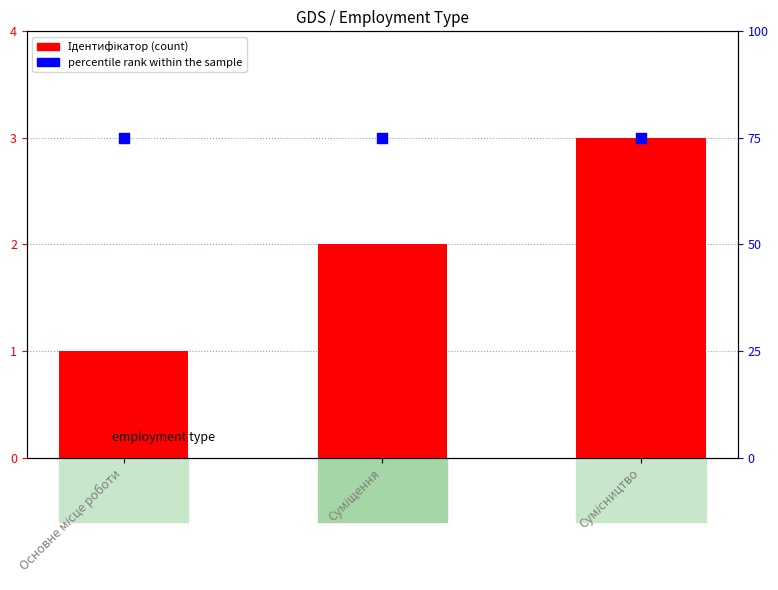

Is the value of percentile rank within the sample at Основне місце роботи greater than the value of Ідентифікатор at Основне місце роботи?

Yes